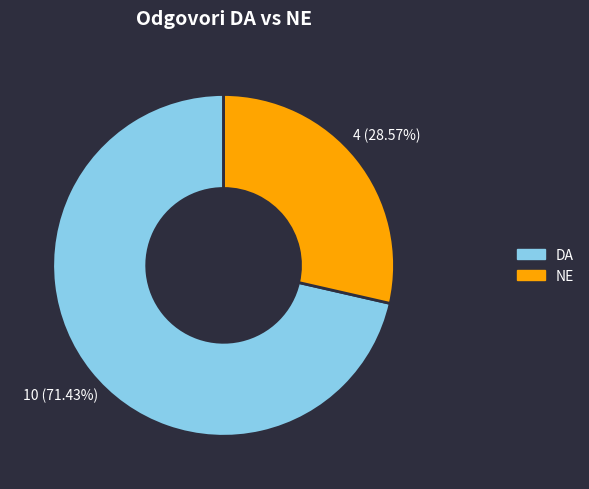

What percentage do DA and NE together represent?

100.0%